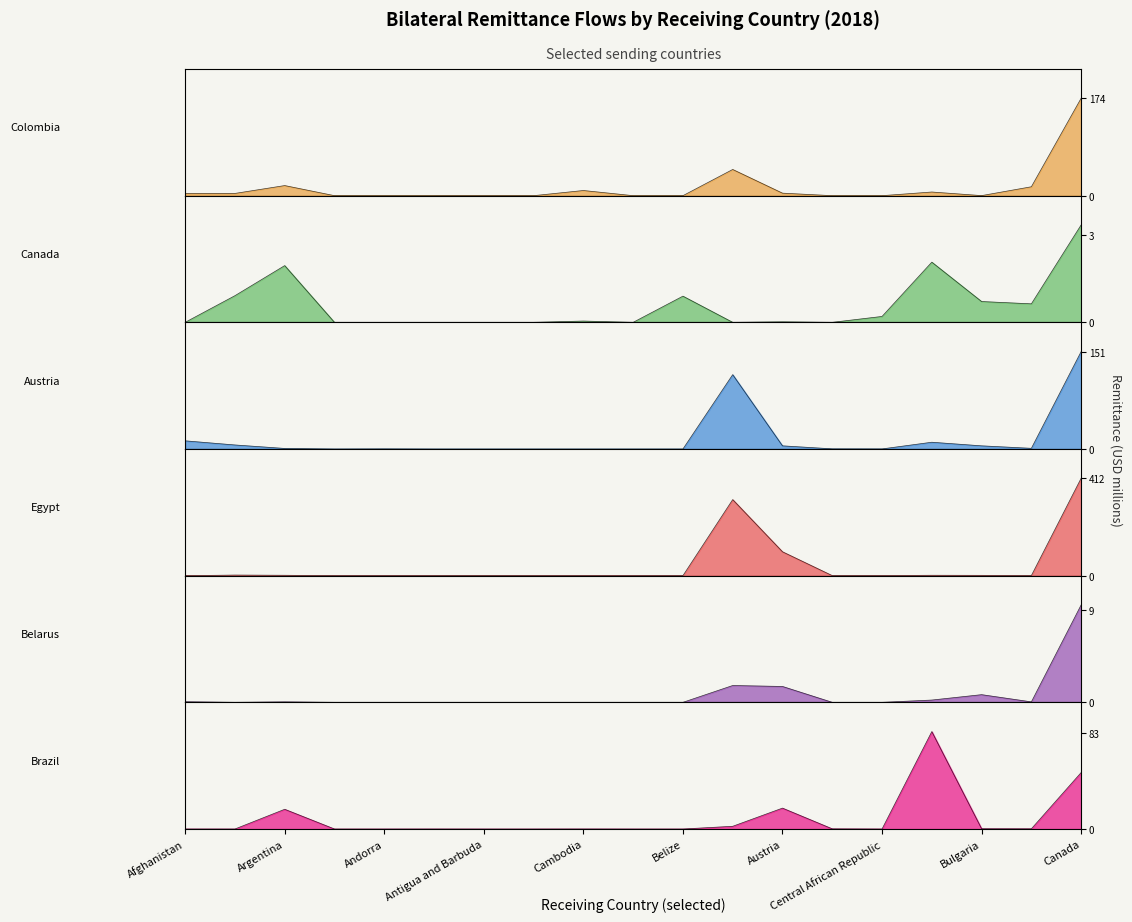

At how many categories does at least one series exceed 143?

2